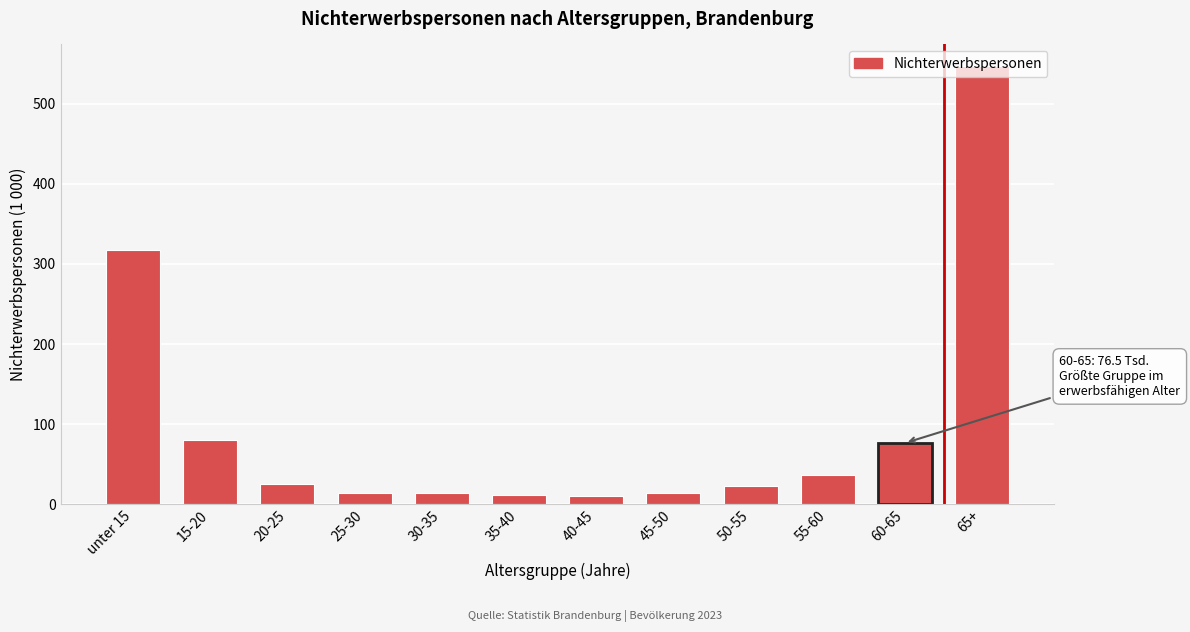

What is the label of the 9th bar from the right?

25-30